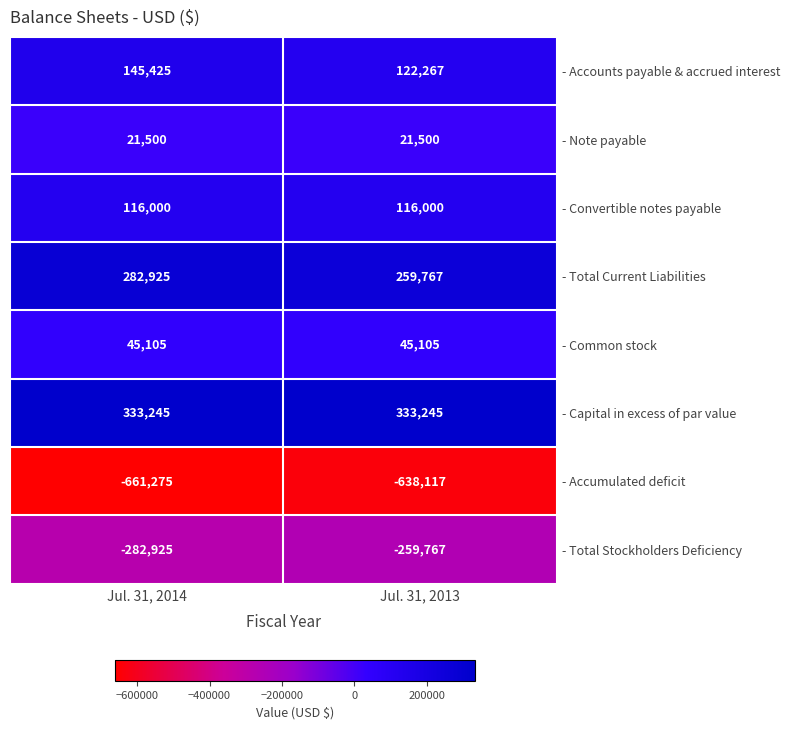

What is the sum of all - Total Current Liabilities values?

542692